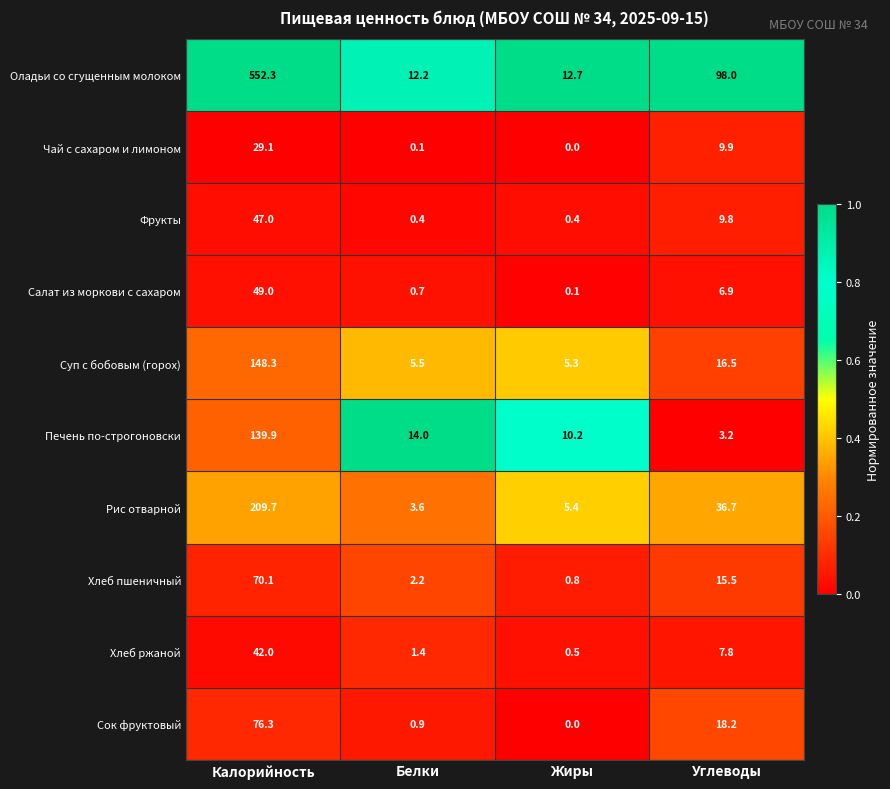

What is the average value of the Суп с бобовым (горох) series?

43.9